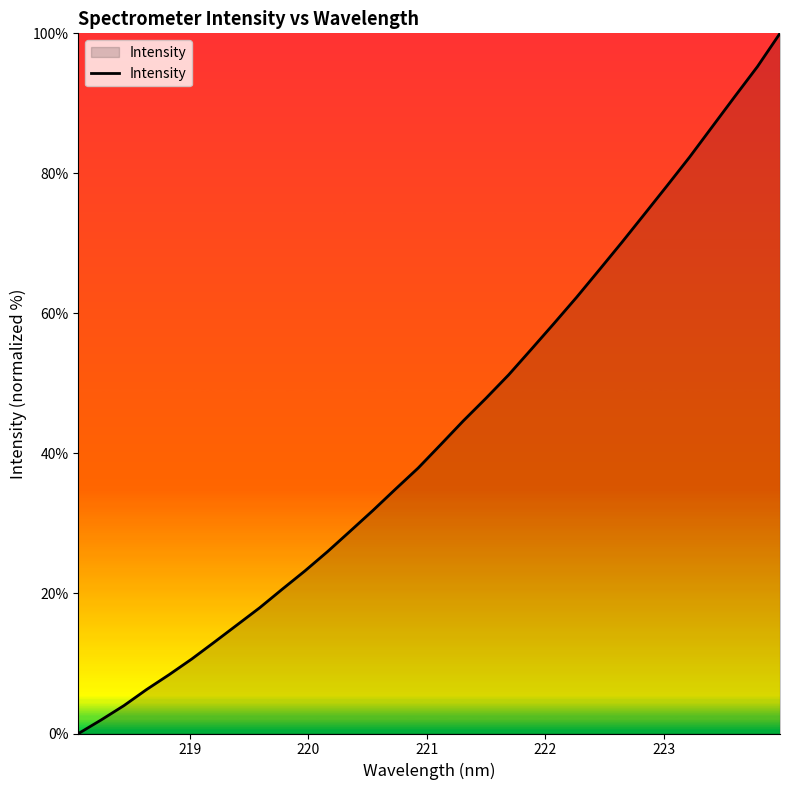

What is the maximum value shown in the chart?

100.0